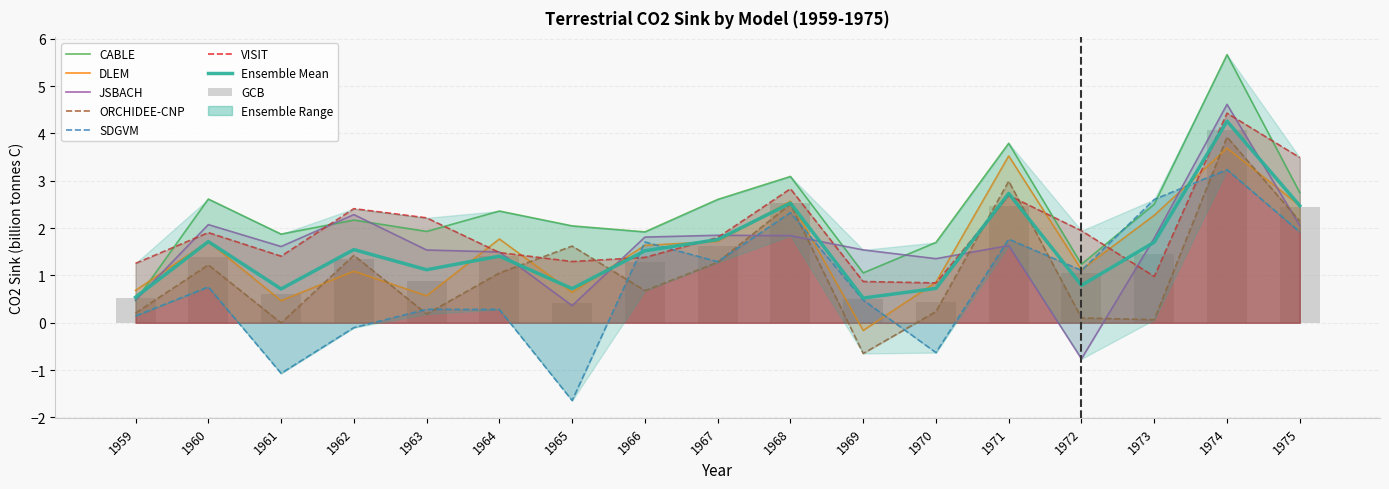

Reading left to right, what are all the values shown in this chart?

CABLE: 1959=0.5	1960=2.6	1961=1.9	1962=2.2	1963=1.9	1964=2.4	1965=2.0	1966=1.9	1967=2.6	1968=3.1	1969=1.1	1970=1.7	1971=3.8	1972=1.2	1973=2.5	1974=5.7	1975=2.7
DLEM: 1959=0.7	1960=1.7	1961=0.5	1962=1.1	1963=0.6	1964=1.8	1965=0.6	1966=1.6	1967=1.7	1968=2.6	1969=-0.2	1970=0.9	1971=3.5	1972=1.1	1973=2.3	1974=3.7	1975=2.5
JSBACH: 1959=0.5	1960=2.1	1961=1.6	1962=2.3	1963=1.5	1964=1.5	1965=0.4	1966=1.8	1967=1.8	1968=1.8	1969=1.5	1970=1.4	1971=1.6	1972=-0.8	1973=1.8	1974=4.6	1975=2.1
ORCHIDEE-CNP: 1959=0.2	1960=1.2	1961=-0.0	1962=1.4	1963=0.2	1964=1.1	1965=1.6	1966=0.7	1967=1.3	1968=2.5	1969=-0.6	1970=0.2	1971=3.0	1972=0.1	1973=0.1	1974=3.9	1975=2.1
SDGVM: 1959=0.1	1960=0.8	1961=-1.1	1962=-0.1	1963=0.3	1964=0.3	1965=-1.6	1966=1.7	1967=1.3	1968=2.3	1969=0.5	1970=-0.6	1971=1.8	1972=1.1	1973=2.6	1974=3.2	1975=1.9
VISIT: 1959=1.3	1960=1.9	1961=1.4	1962=2.4	1963=2.2	1964=1.5	1965=1.3	1966=1.4	1967=1.8	1968=2.8	1969=0.9	1970=0.8	1971=2.7	1972=1.9	1973=1.0	1974=4.4	1975=3.5